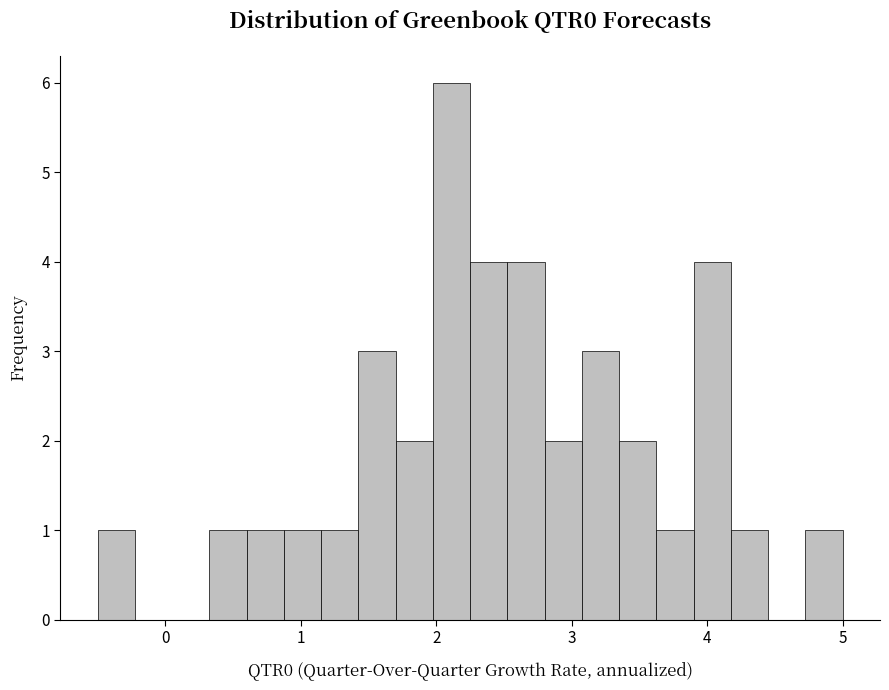

Read against the x-axis, roughly where is the centre of the tallest bar?

2.1